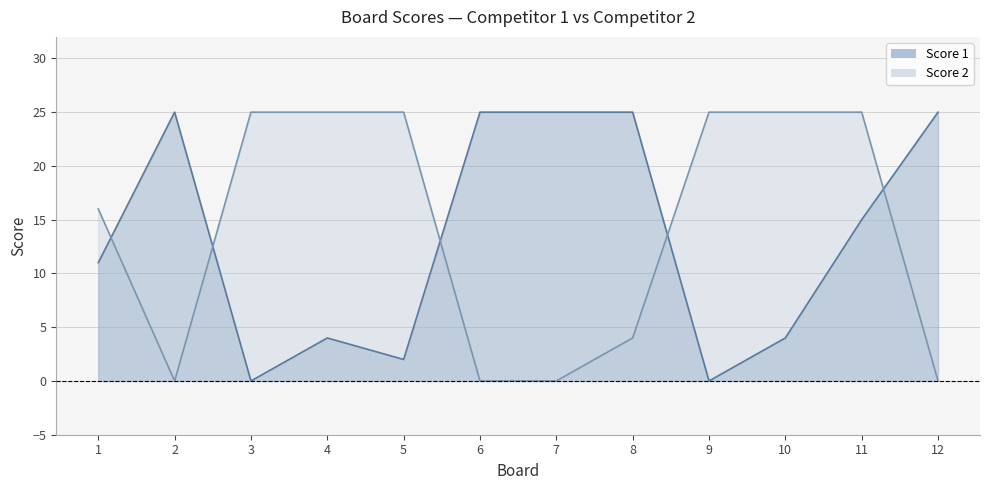

What is the difference between the Score 2 values at 8 and 1?

12